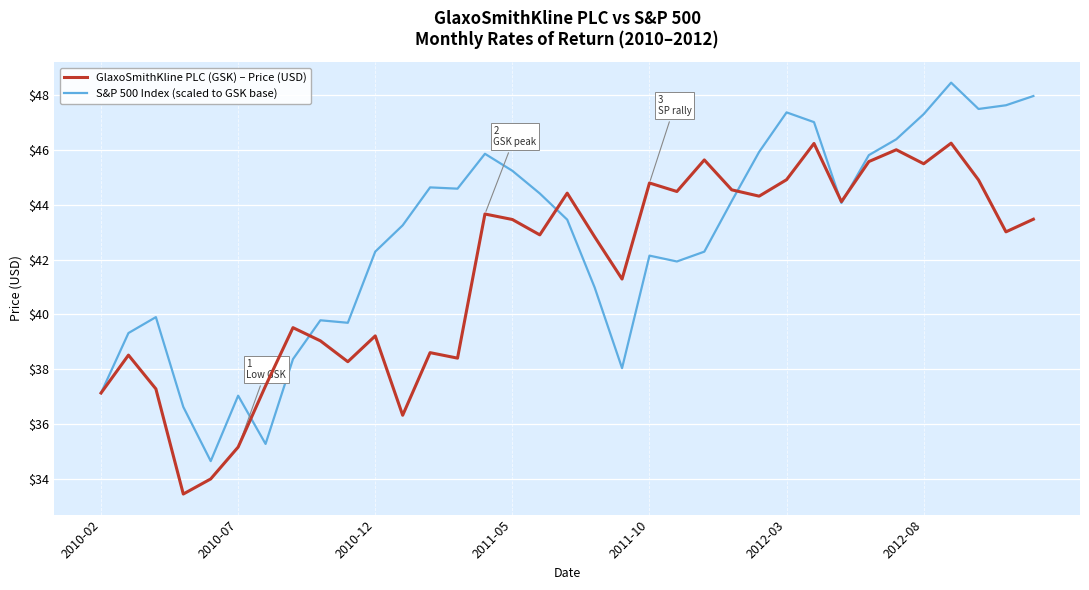

What is the maximum value for S&P 500 Index (scaled to GSK base)?

48.4